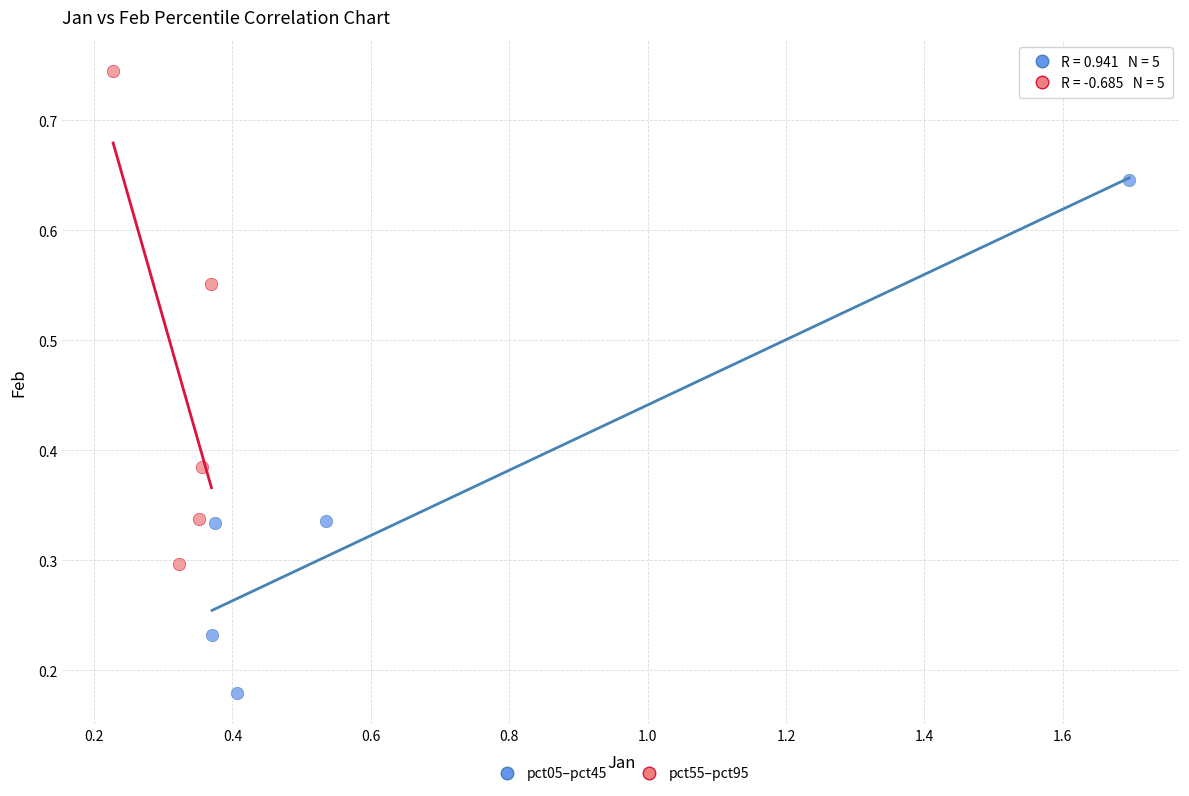

Which series contains the highest Y value?

pct55–pct95